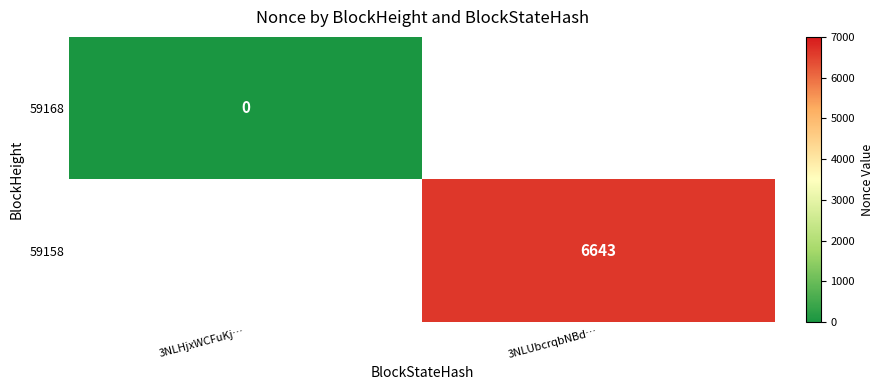

The 59158 series shows 1853 at 3NLUbcrqbNBd…. True or false?

False